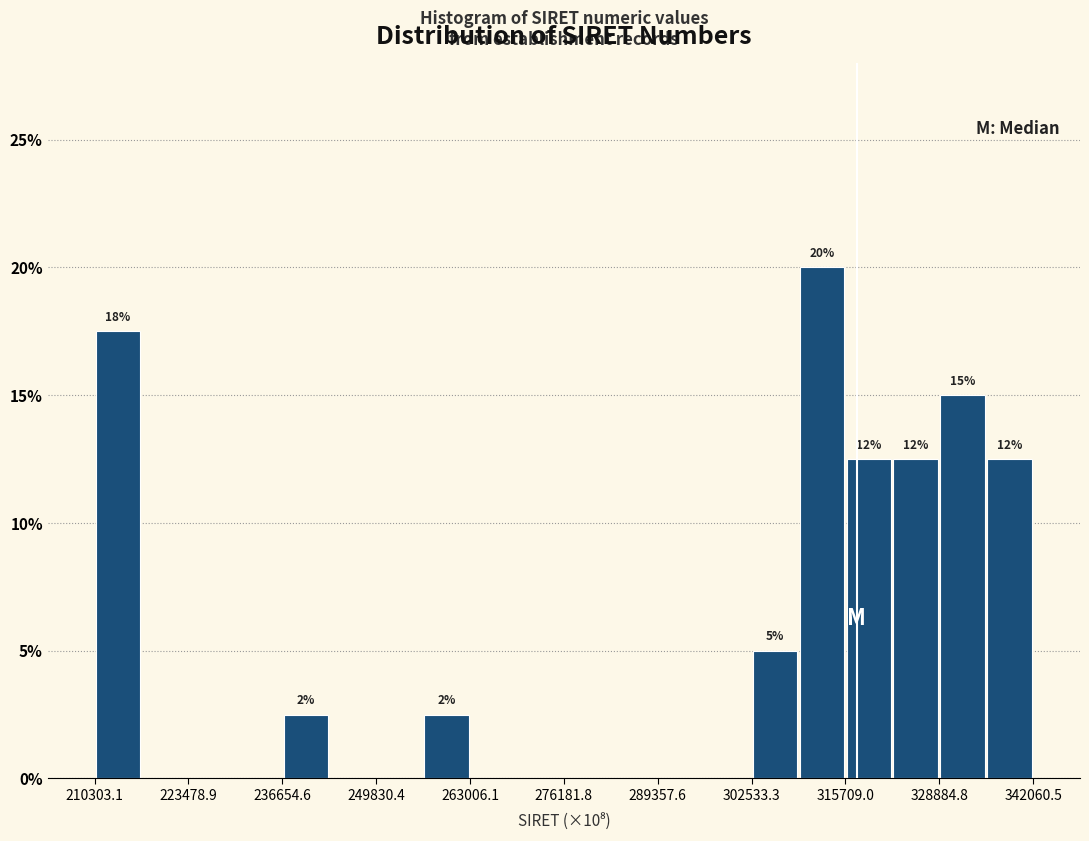

Around what value on the x-axis is the tallest bar? Give the approximate position of its centre, as read against the axis.

312000